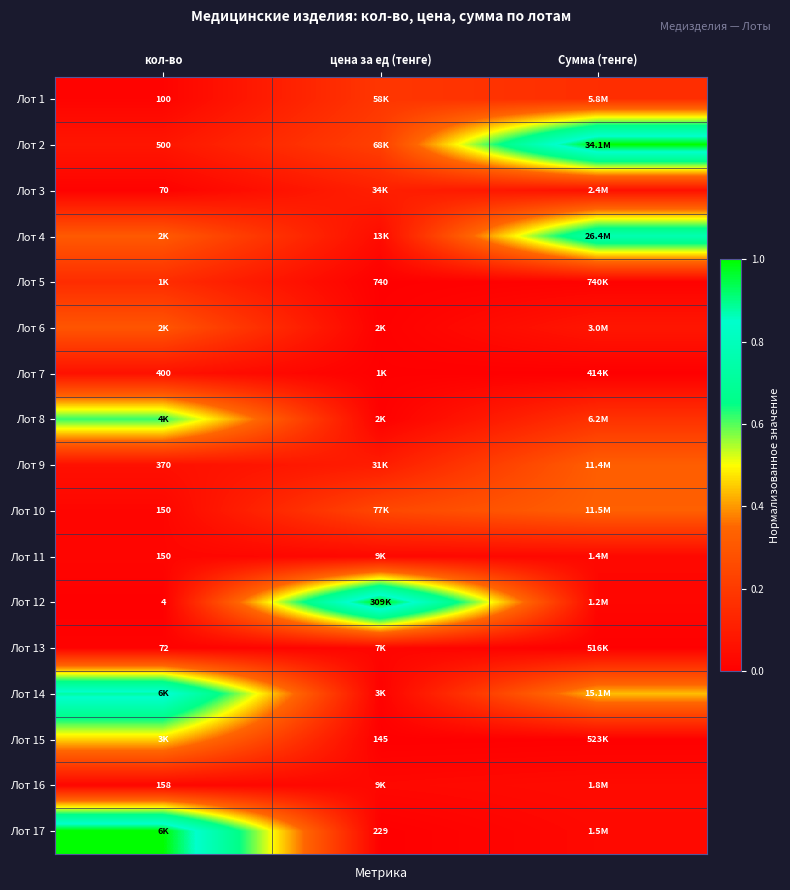

Between цена за ед (тенге) and Сумма (тенге), which series saw the biggest shift?

Лот 12